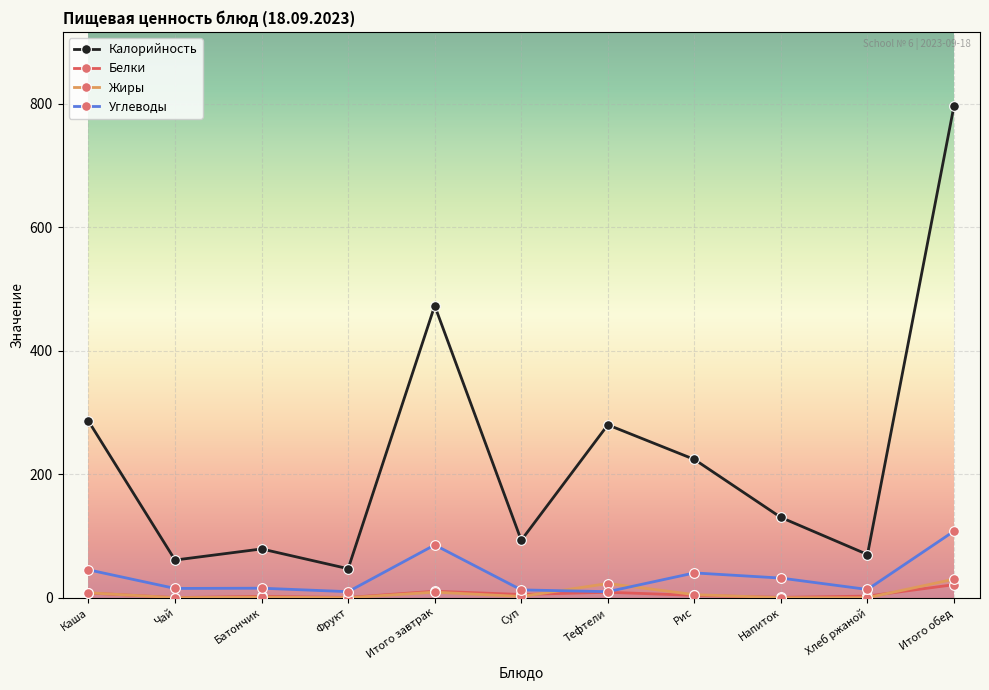

Is it true that Калорийность equals 70.0 at Хлеб ржаной?

True